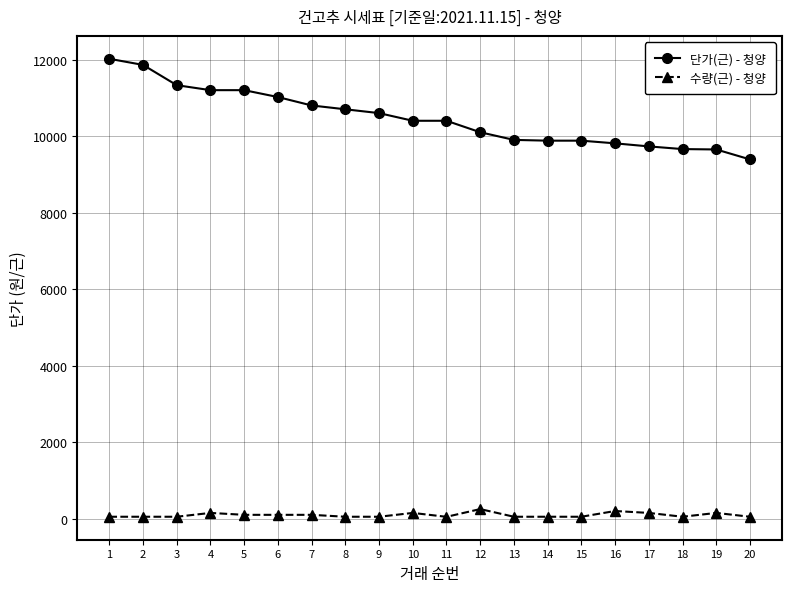

Is it true that 단가(근) - 청양 equals 10400 at 10?

True